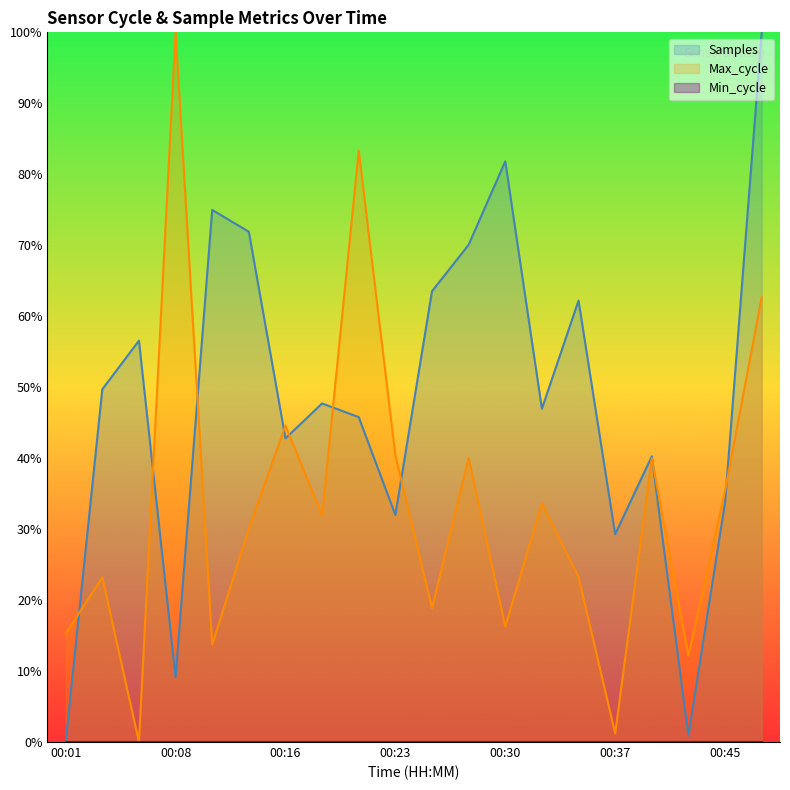

What is the average value of the Samples series?

48.0